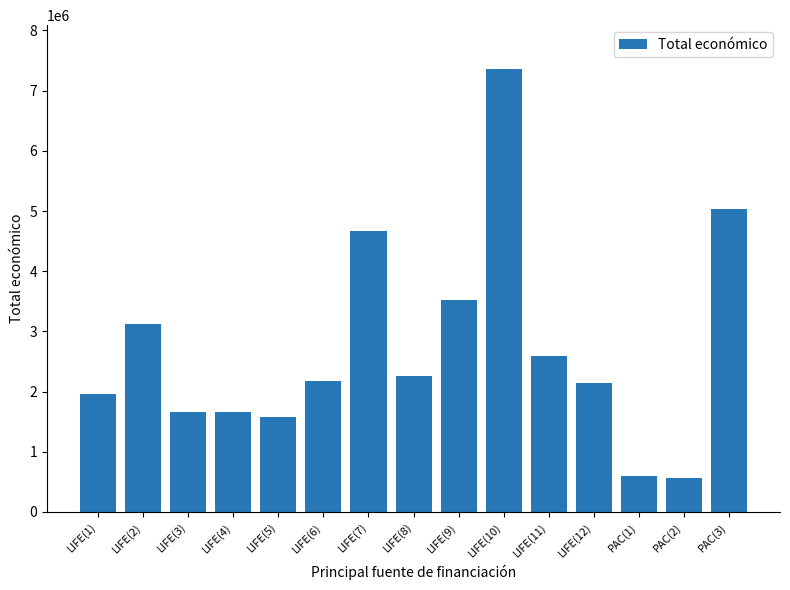

What is the greatest value displayed?

7352422